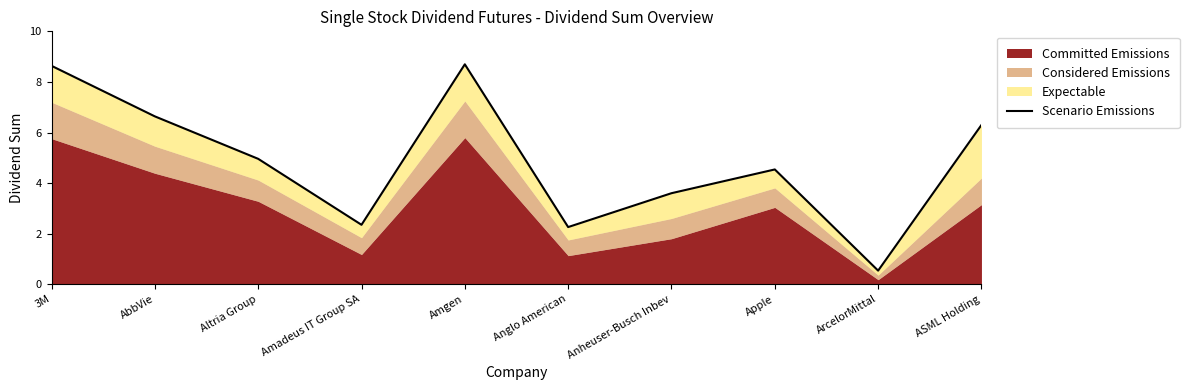

What is the difference between the second highest and minimum values?

8.1